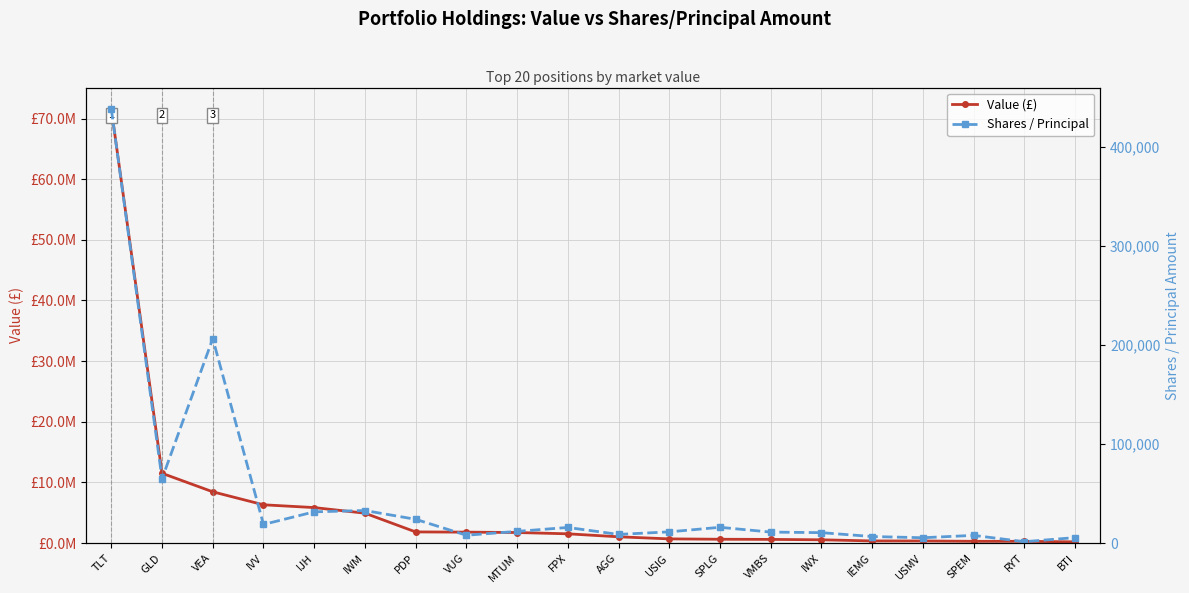

True or false: Value (£) has a value of 89719 at BTI.

False